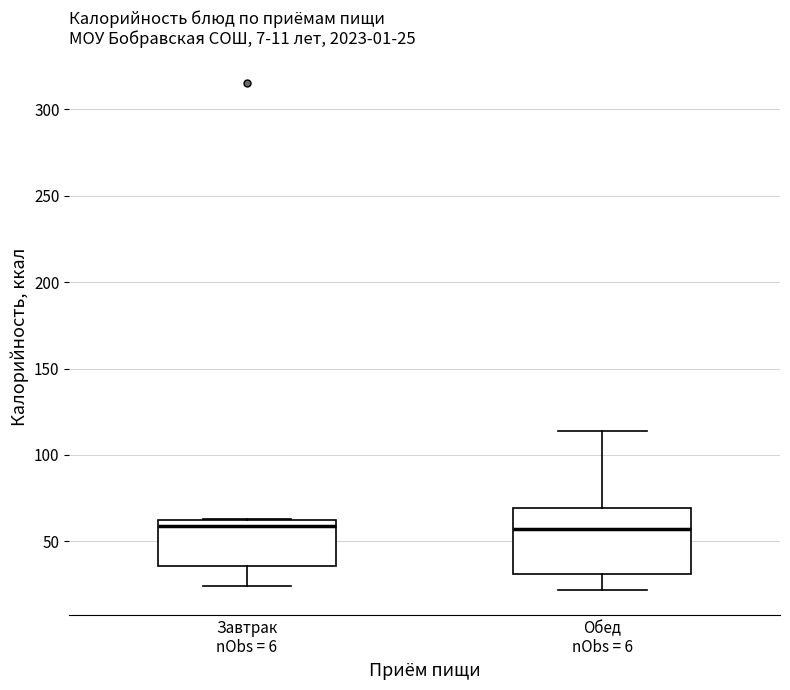

Which box is the tallest, from its lower edge to its upper edge?

Обед nObs = 6